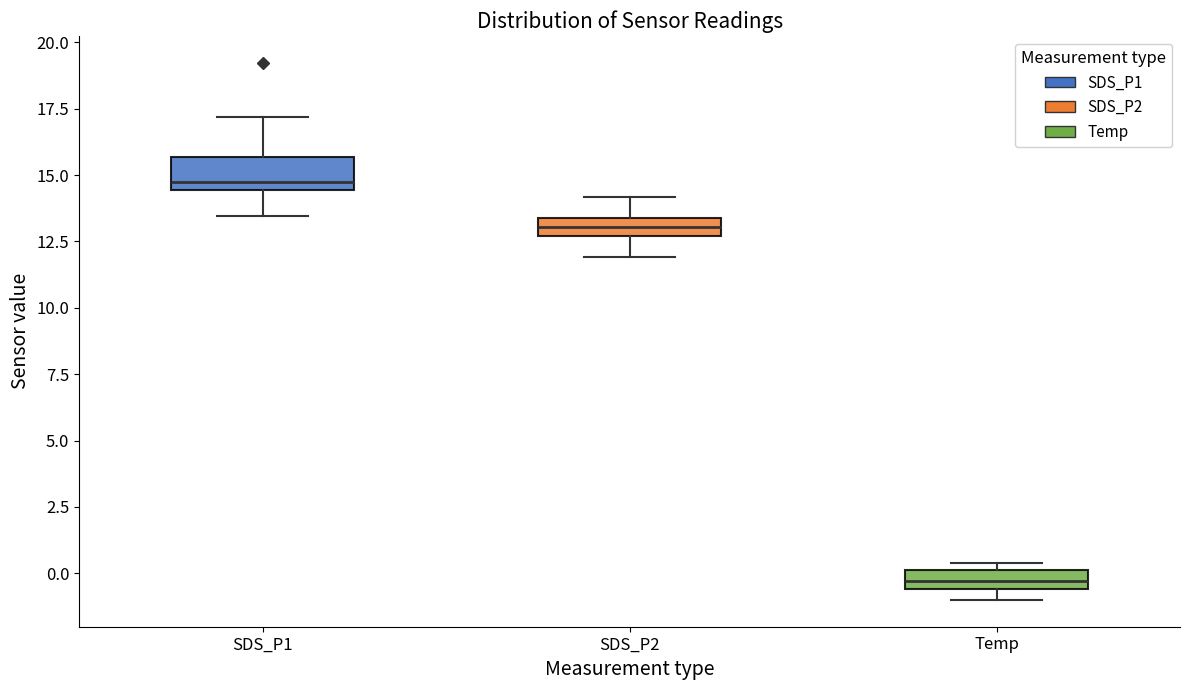

Which box has the highest median line?

SDS_P1